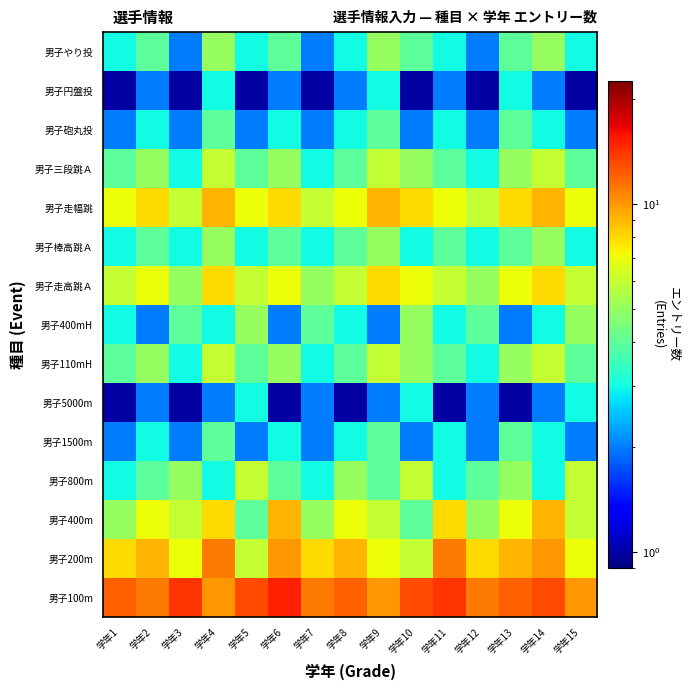

At how many categories does at least one series exceed 1?

15